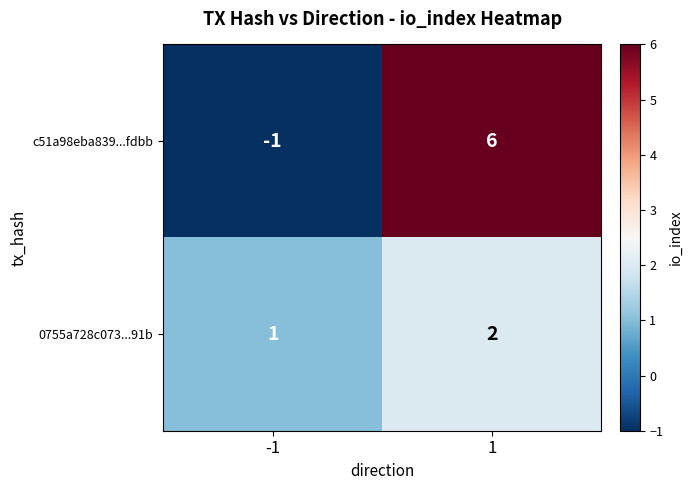

What is the spread (max minus min) of values at -1?

2